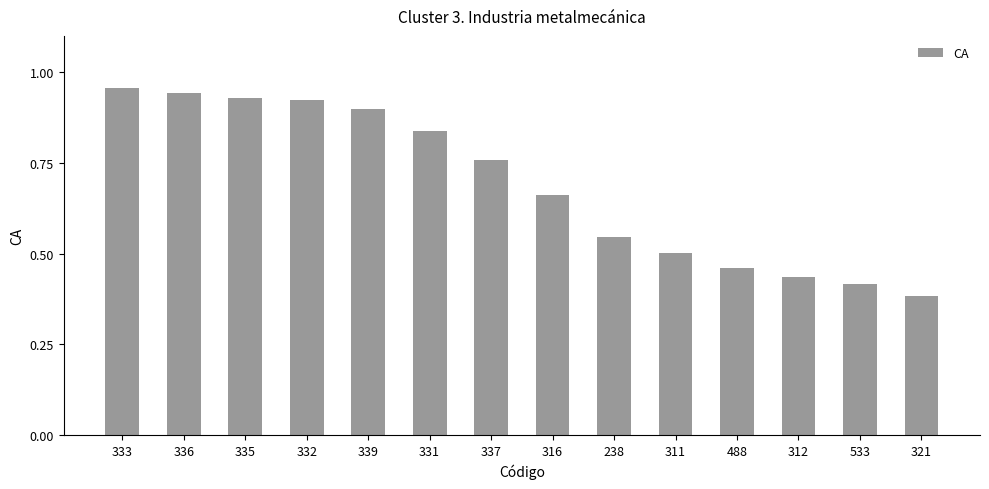

Which category has the lowest value across all series?

321